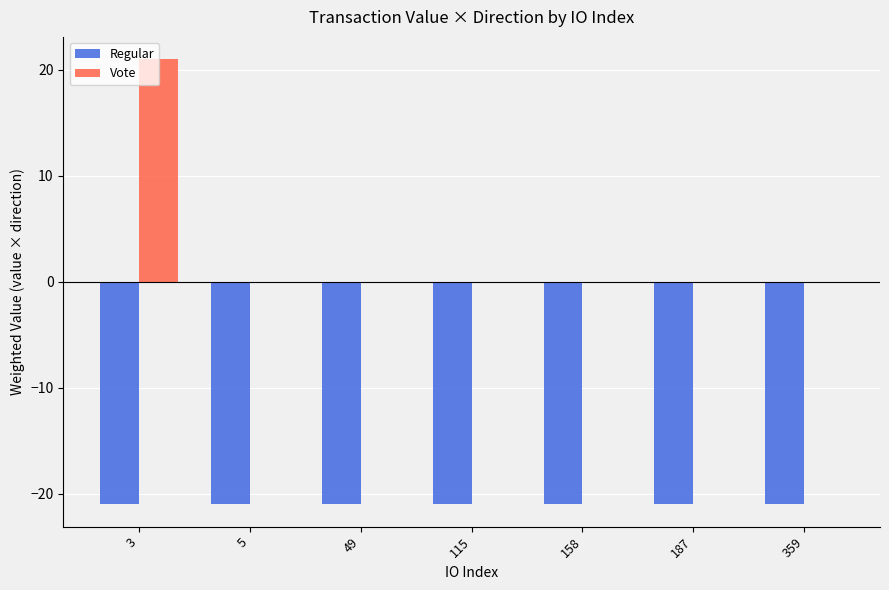

Which category has the highest value in the Vote series?

3